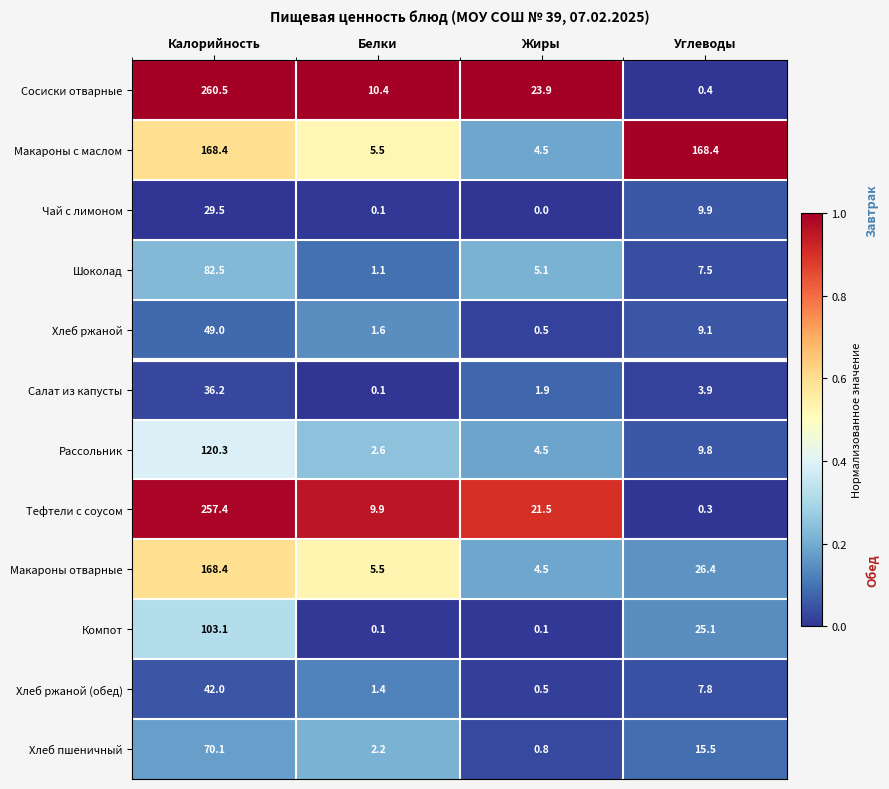

The Чай с лимоном series shows 29.5 at Калорийность. True or false?

True